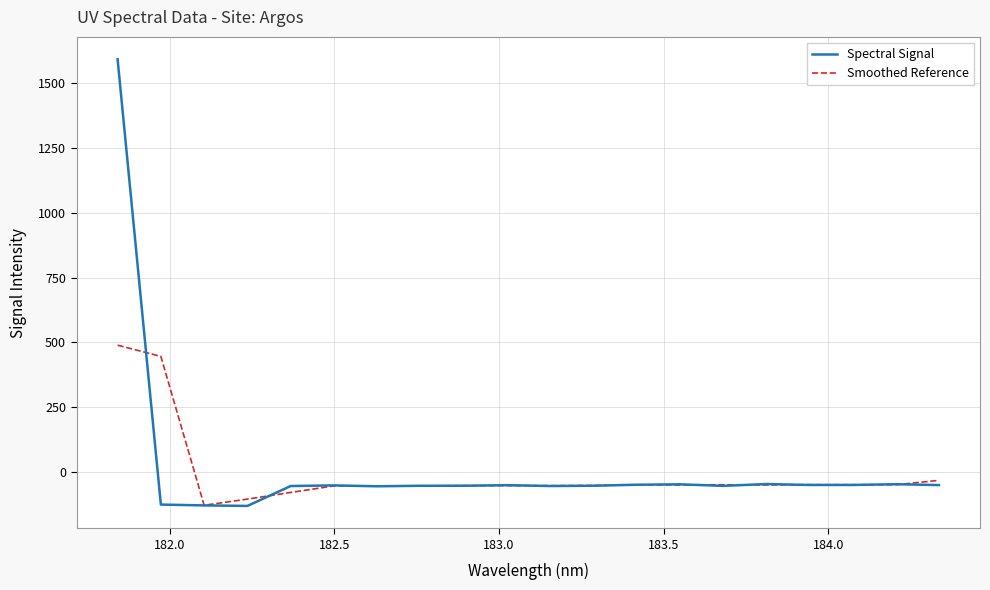

List the series in order of their peak value, lowest first.

Smoothed Reference, Spectral Signal